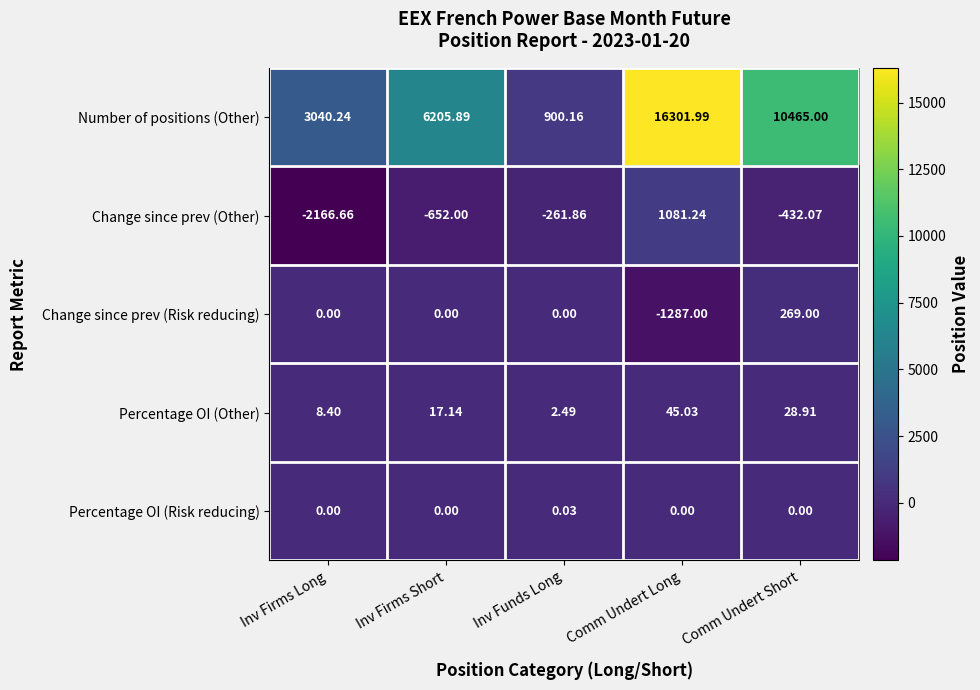

What is the difference between the highest and lowest values at Comm Undert Long?

17589.0